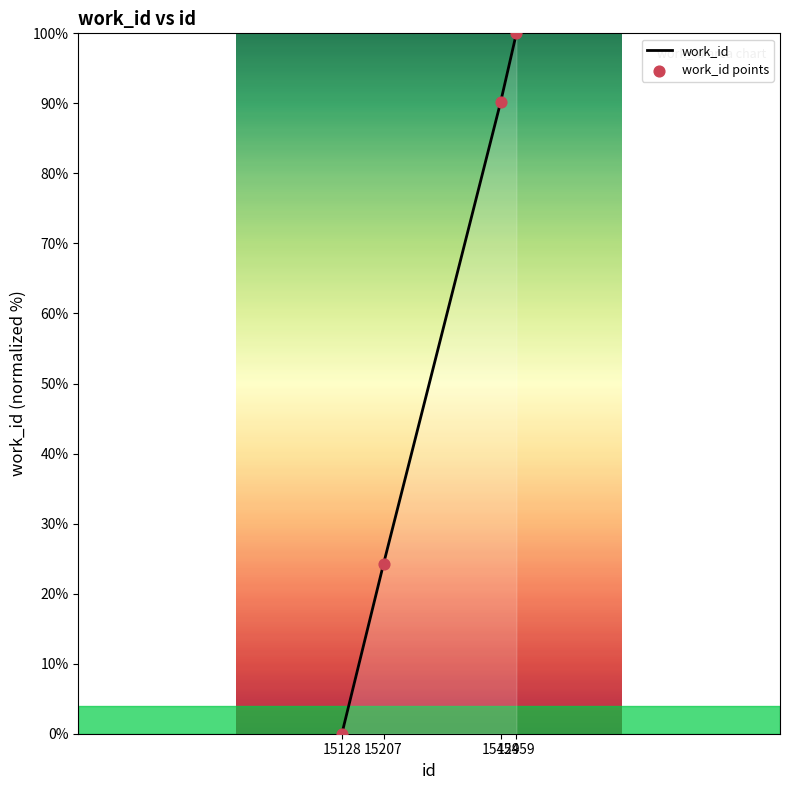

What is the average value?

53.6